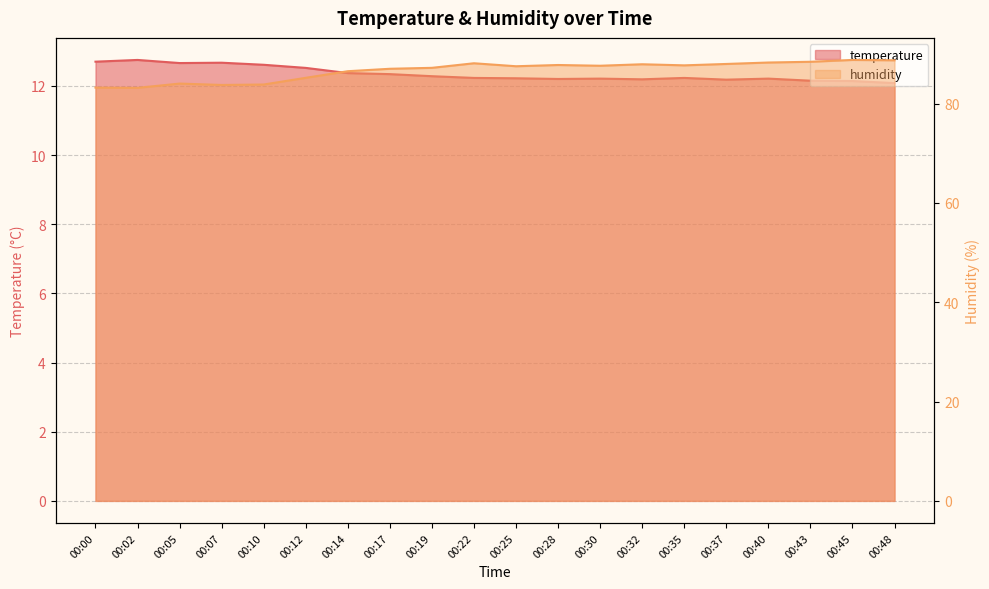

What are all the series names shown in the legend?

temperature, humidity